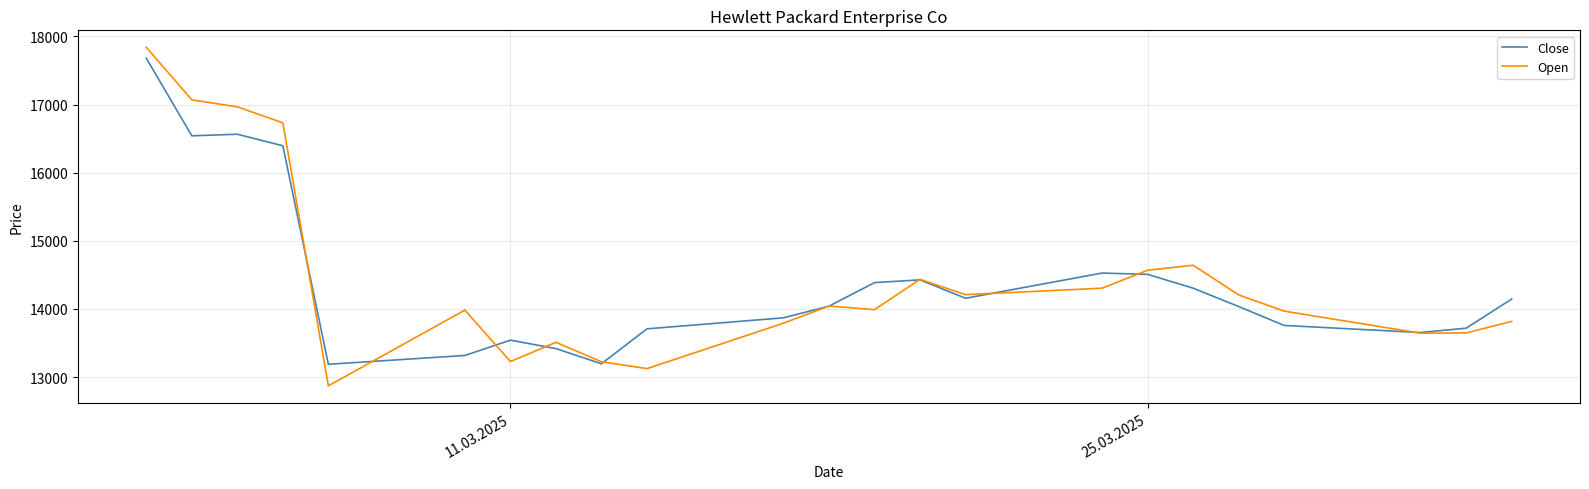

Rank the series by their maximum value, from highest to lowest.

Open, Close